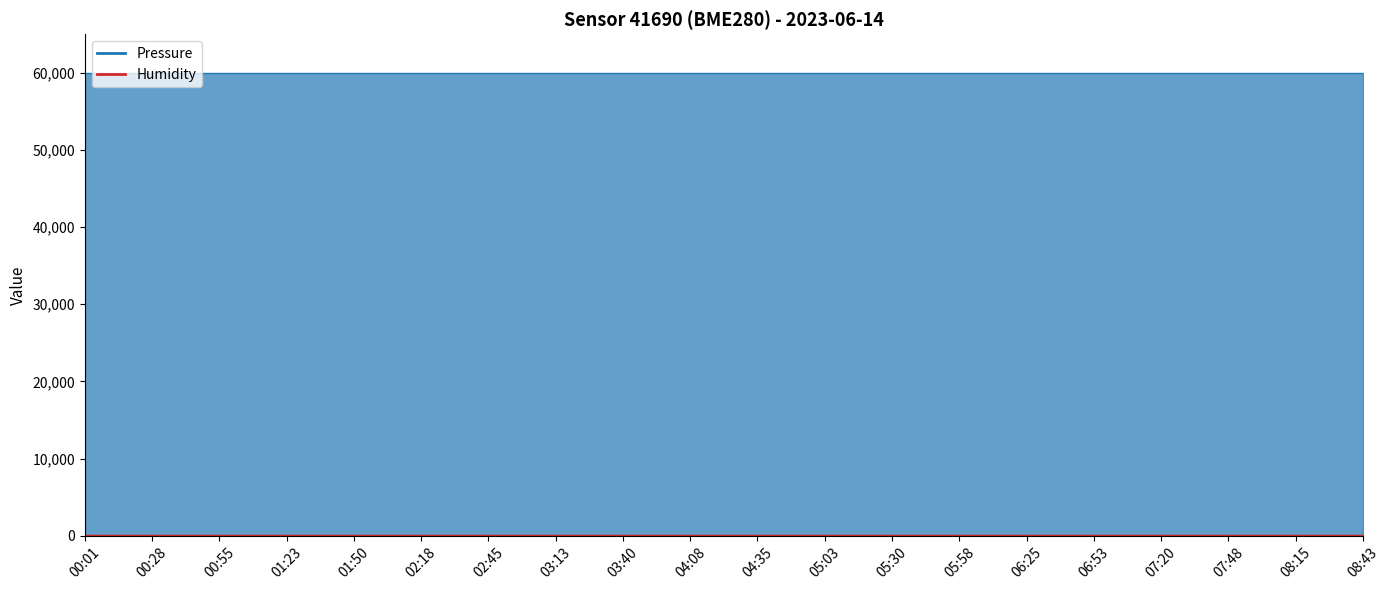

True or false: Pressure and Humidity intersect in this chart.

False